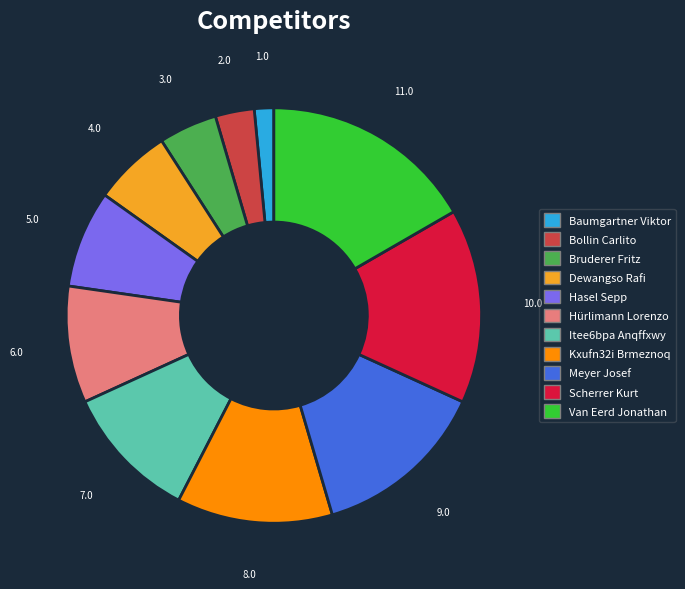

Which slice is the largest?

Van Eerd Jonathan